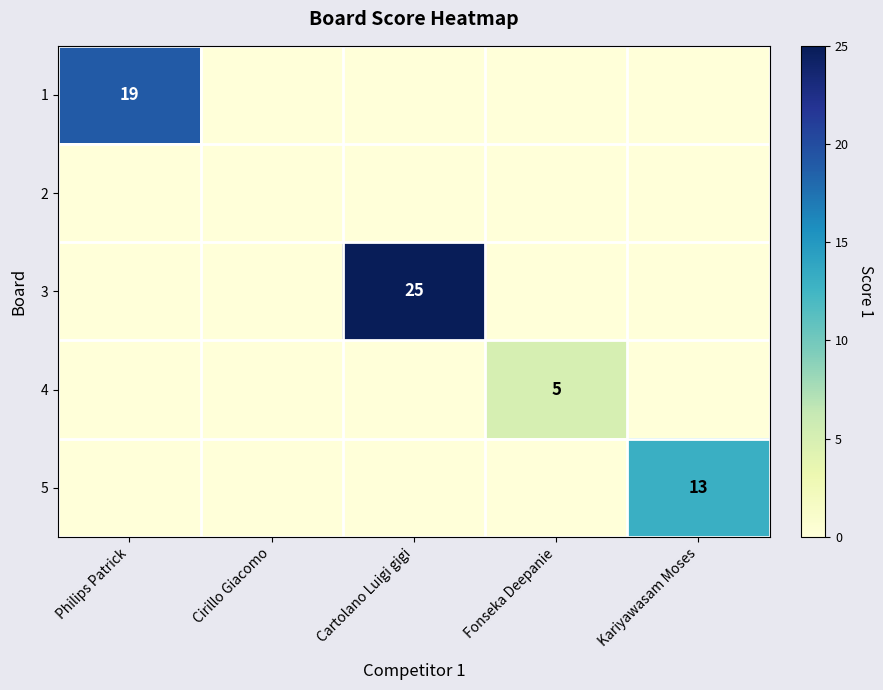

Which label corresponds to the largest value in the chart?

Cartolano Luigi gigi